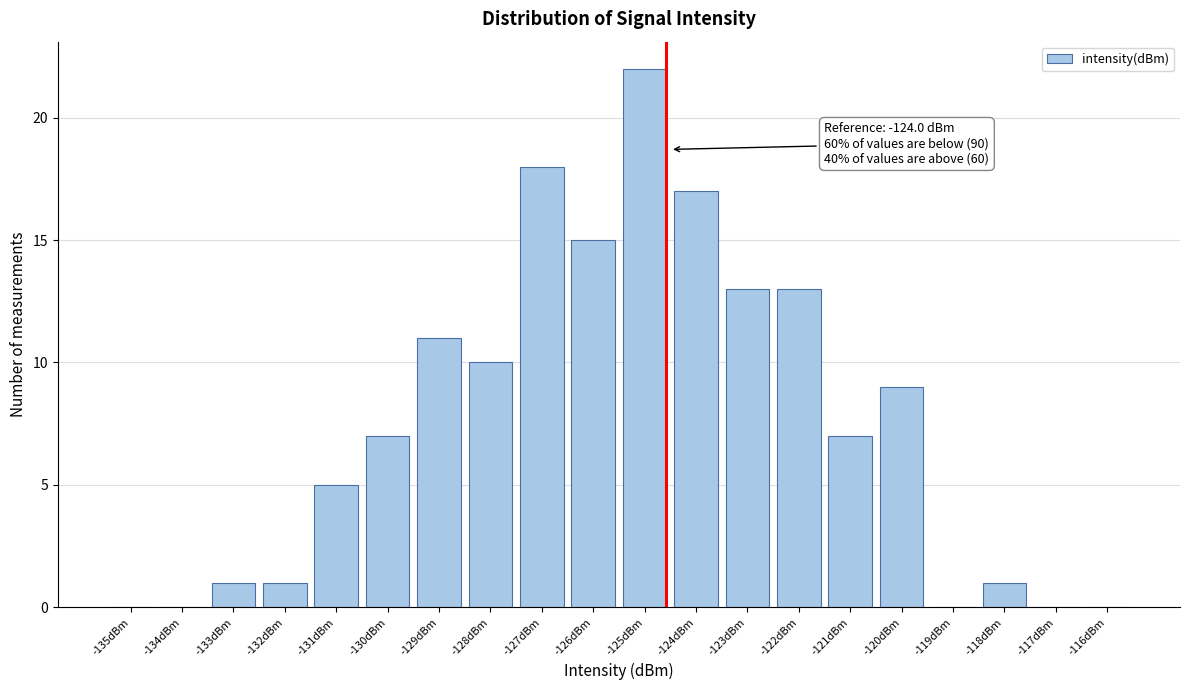

Reading right to left, list all the values displayed in this chart.

-116dBm=0	-117dBm=0	-118dBm=1	-119dBm=0	-120dBm=9	-121dBm=7	-122dBm=13	-123dBm=13	-124dBm=17	-125dBm=22	-126dBm=15	-127dBm=18	-128dBm=10	-129dBm=11	-130dBm=7	-131dBm=5	-132dBm=1	-133dBm=1	-134dBm=0	-135dBm=0